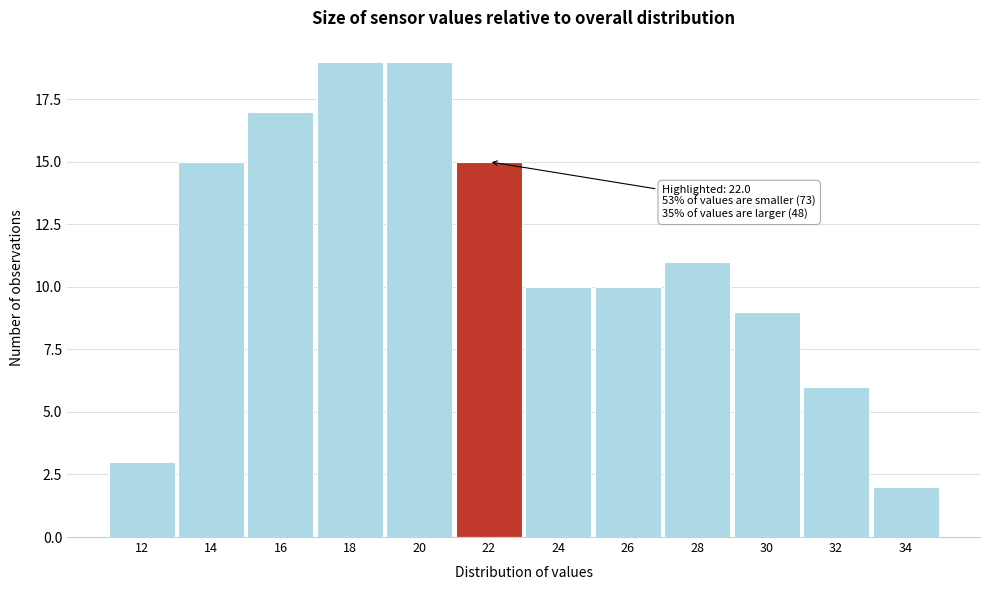

Reading right to left, extract all data points from this chart.

34=2	32=6	30=9	28=11	26=10	24=10	22=15	20=19	18=19	16=17	14=15	12=3